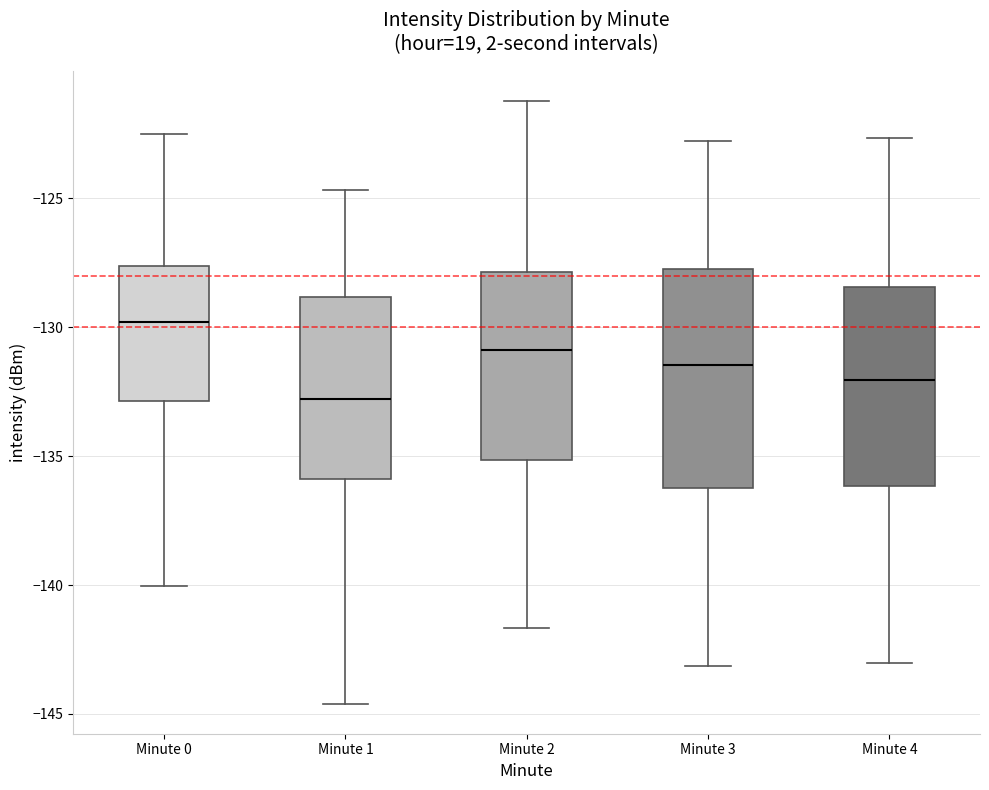

Where is the lower edge of the box for Minute 2 on the y-axis? The values are not printed on the chart, so give them approximately, as read against the axis.

-135.0